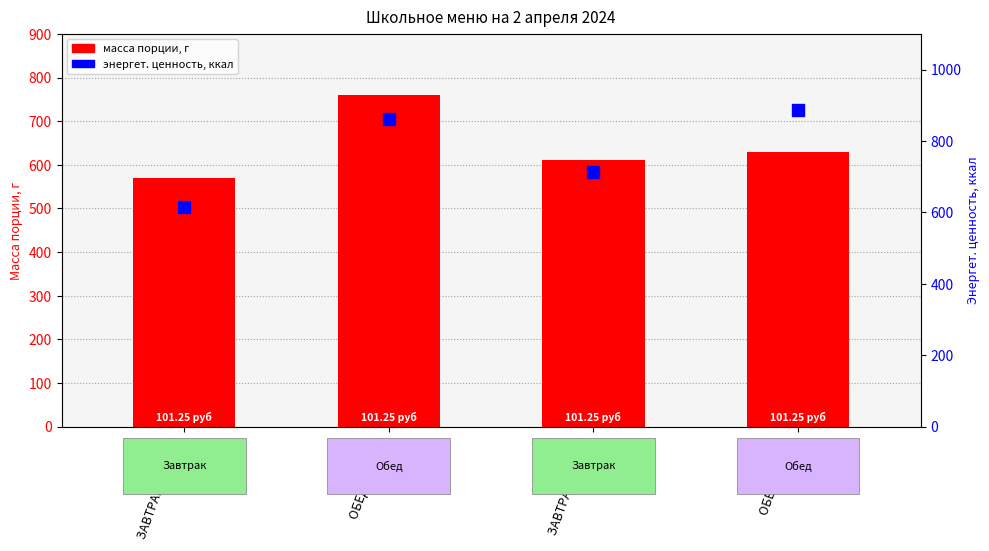

At ЗАВТРАК 7-11 лет, list the series in order from largest to smallest.

энергет. ценность, ккал, масса порции, г